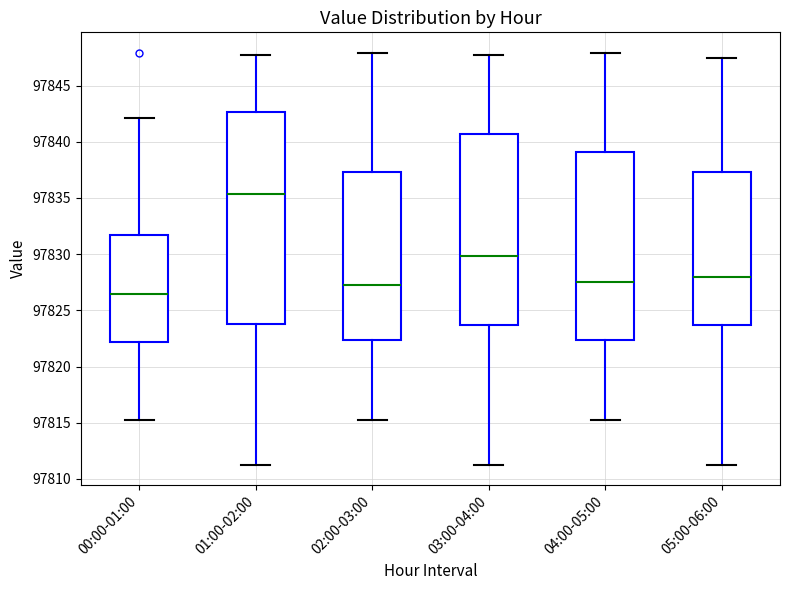

Which box has the highest median line?

01:00-02:00